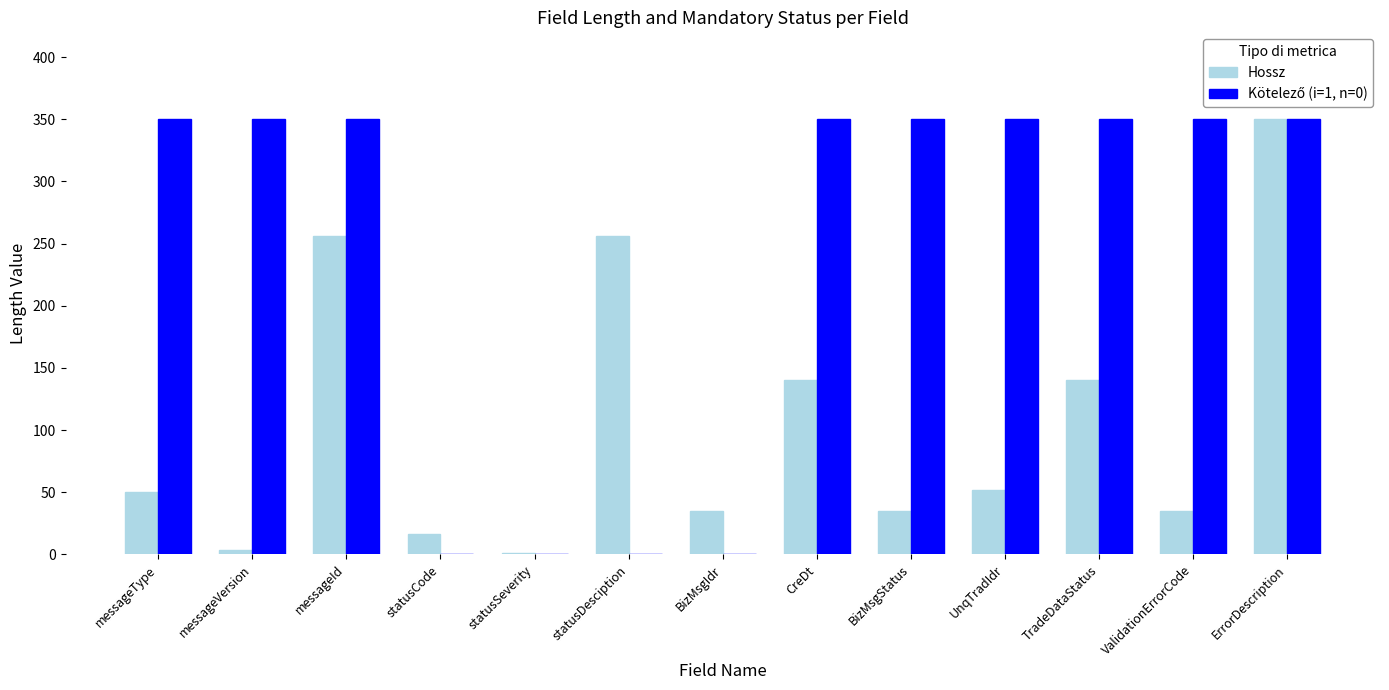

The Hossz series shows 78.2 at UnqTradIdr. True or false?

False